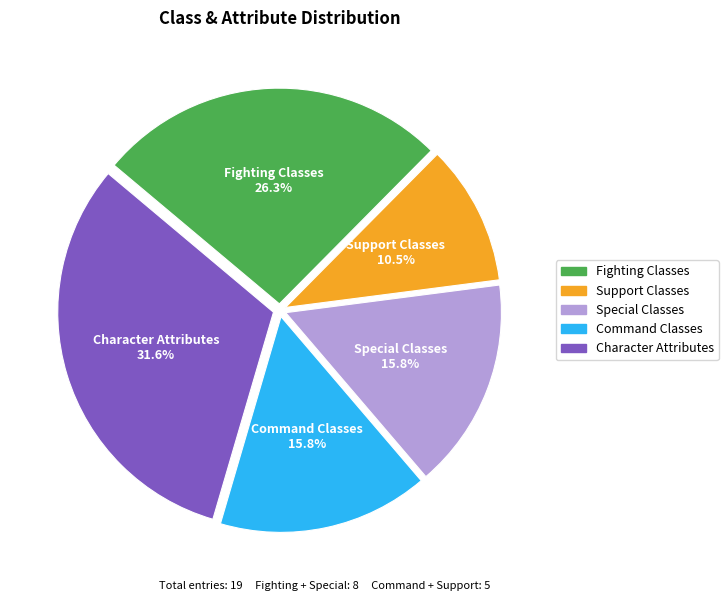

Which category has the biggest portion of the pie?

Character Attributes